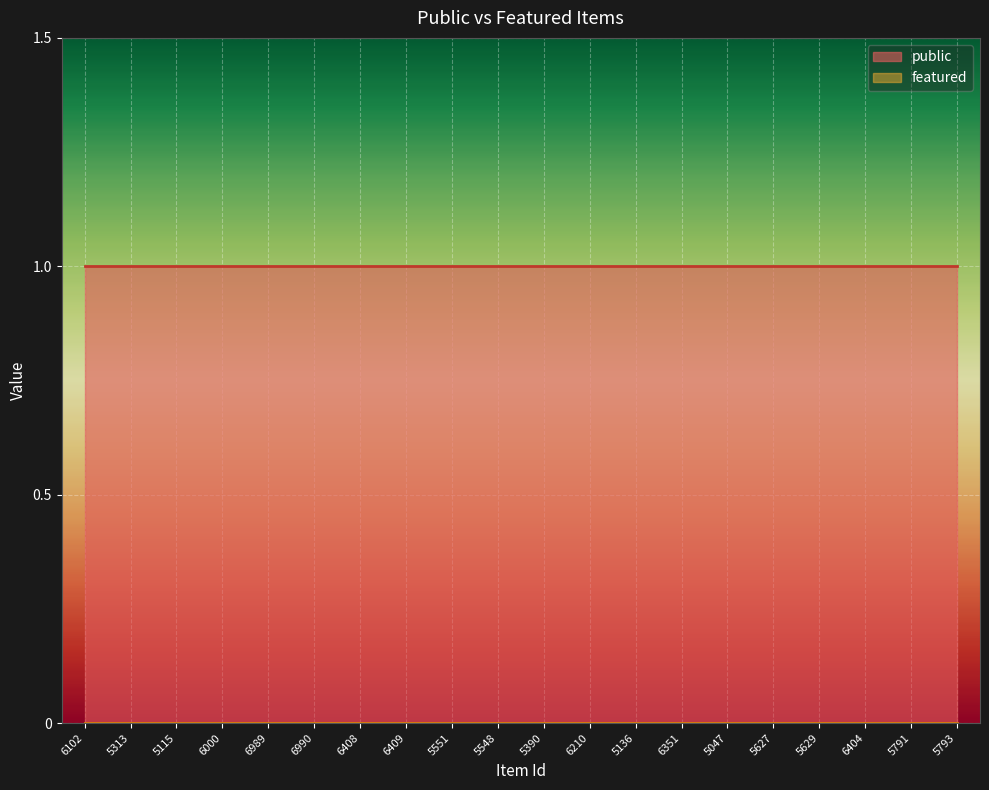

What is the total value across all series at 6210?

1